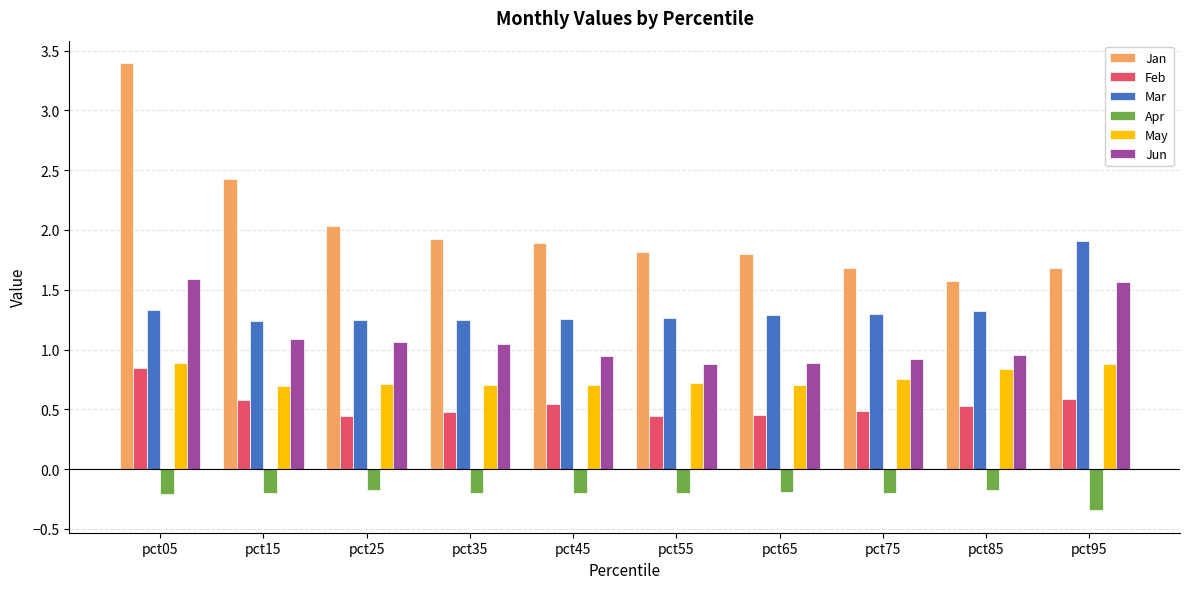

At which label does Mar reach its peak?

pct95